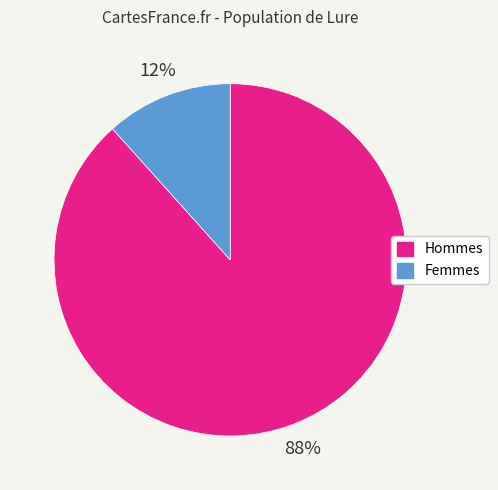

To the nearest percent, what is the average slice percentage?

50%